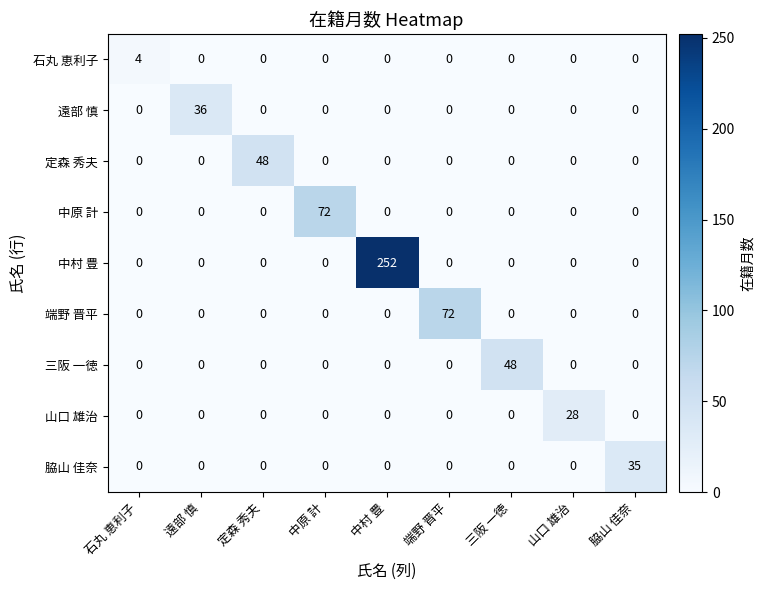

What is the spread (max minus min) of values at 石丸 恵利子?

4